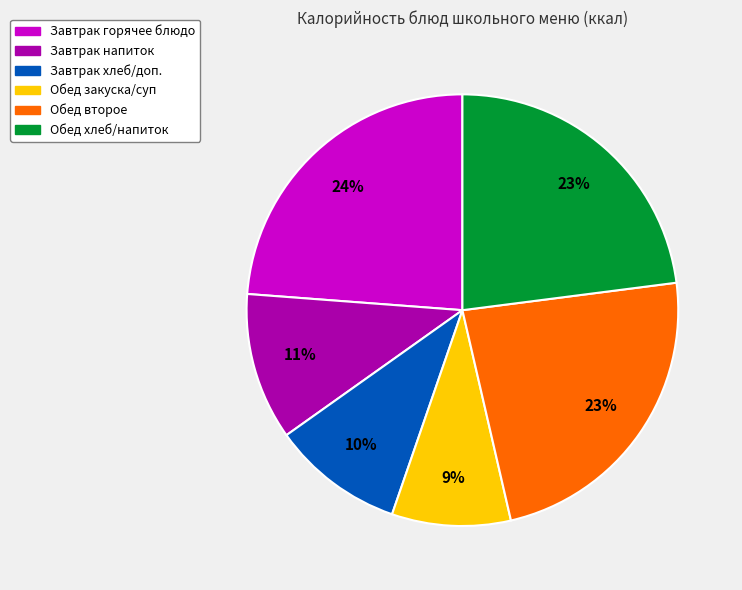

To the nearest percent, what is the average slice percentage?

17%